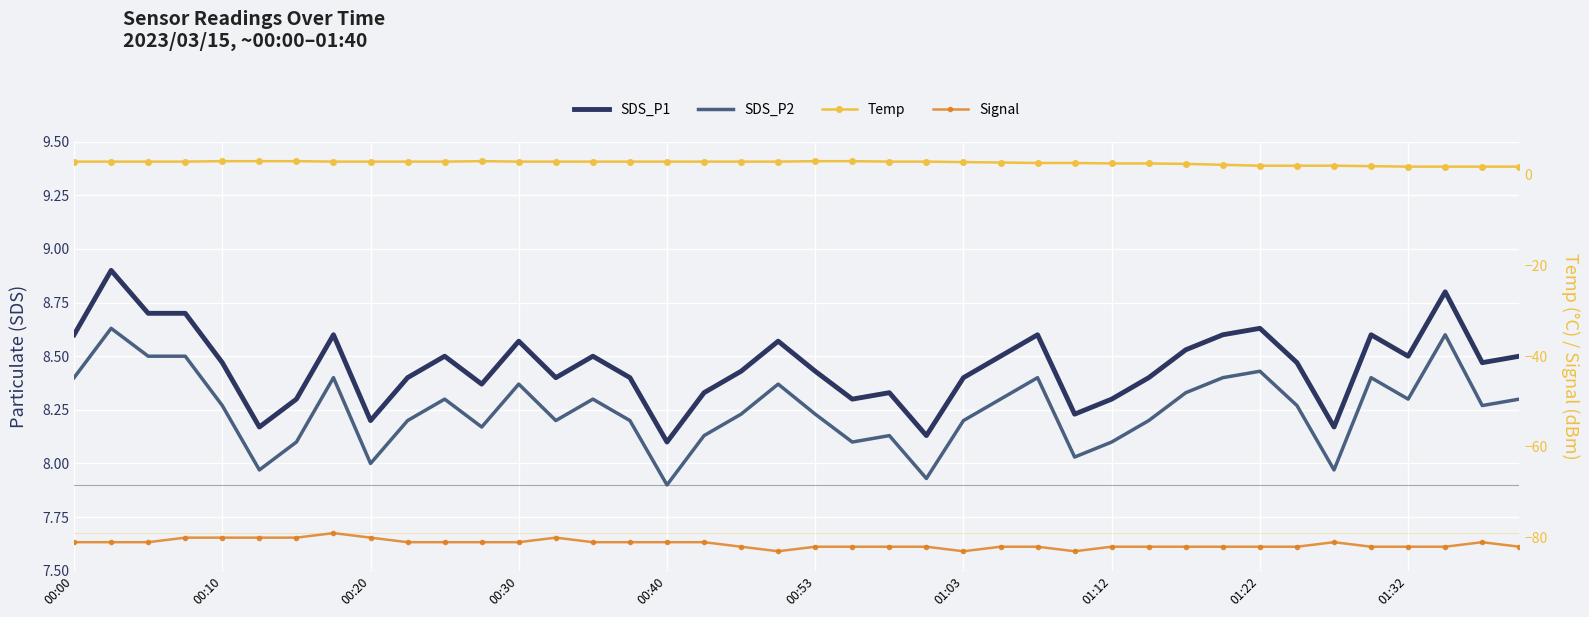

In Temp, how many points are higher than both neighbors (excluding endpoints)?

1